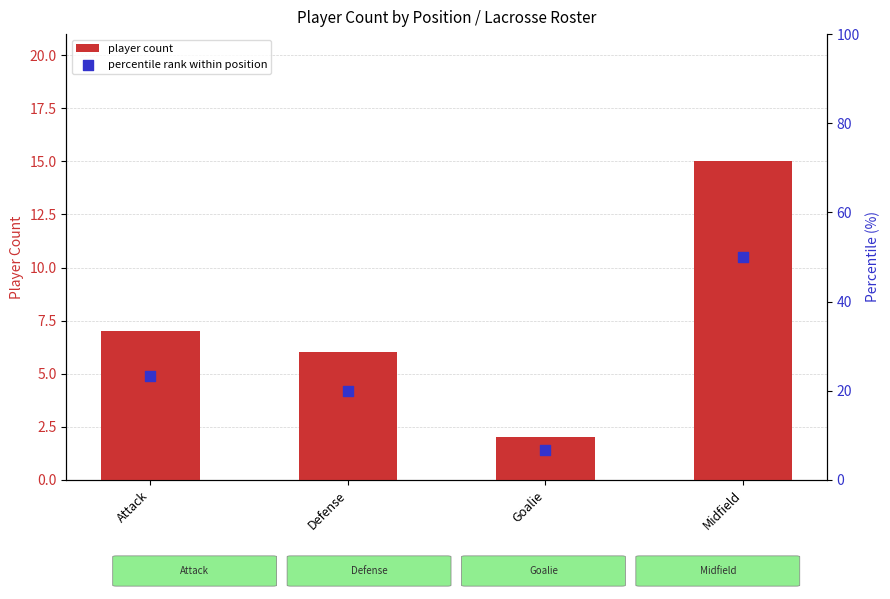

Which series reaches the maximum Y coordinate?

percentile rank within position